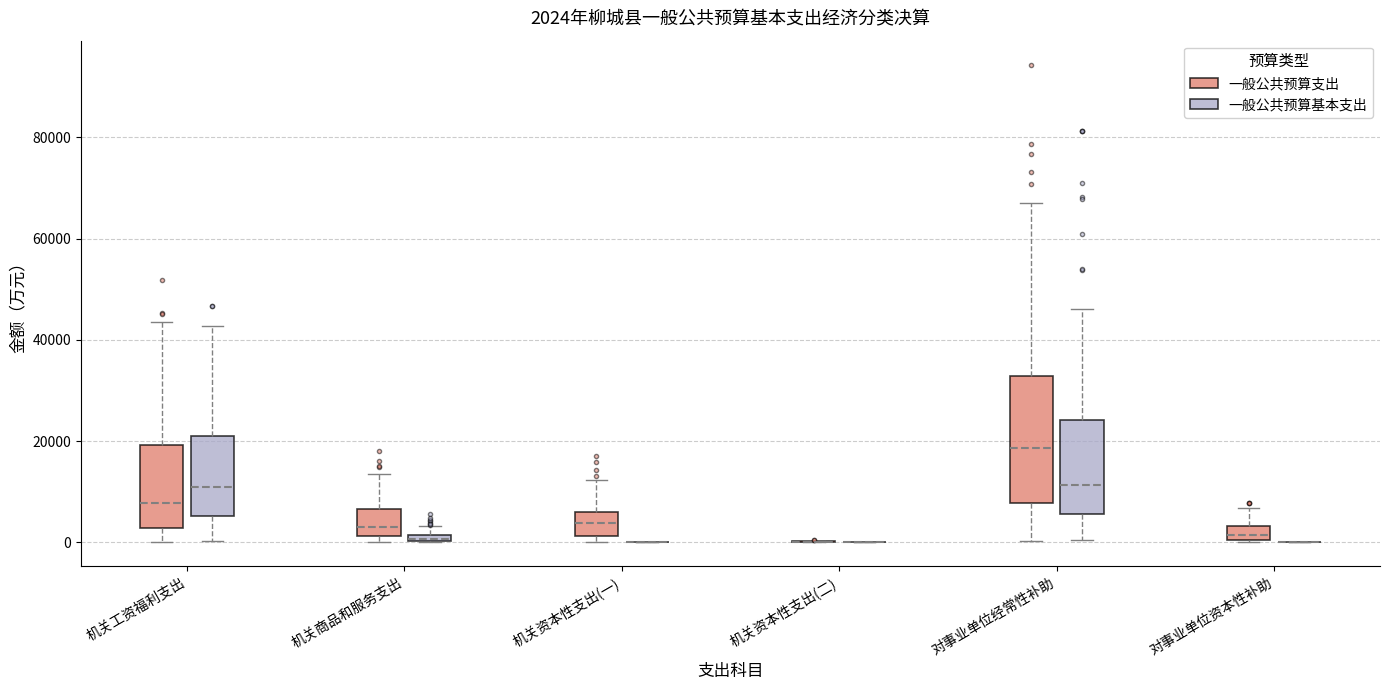

Which box is the tallest, from its lower edge to its upper edge?

对事业单位经常性补助 (一般公共预算支出)